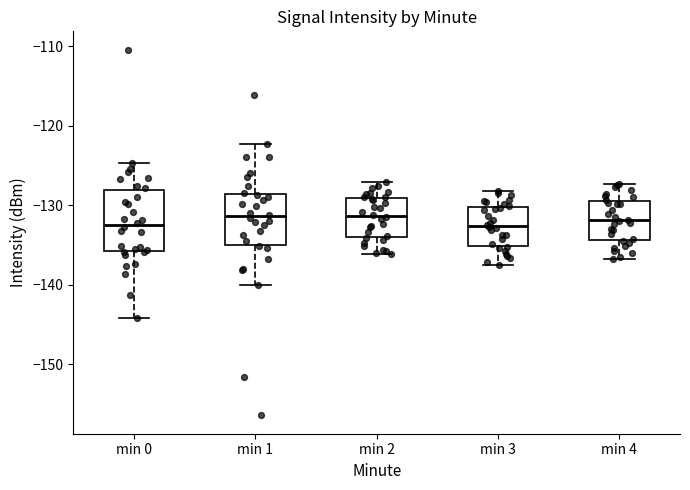

Reading left to right, transcribe this box plot: for each box, give where its median line is, the range the box spans, and where its two whiskers end, as read against the y-axis. The values are not printed on the chart, so give them approximately, as read against the axis.

min 0: median -132, box -136 to -128, whiskers -144 to -125
min 1: median -131, box -135 to -129, whiskers -140 to -122
min 2: median -131, box -134 to -129, whiskers -136 to -127
min 3: median -133, box -135 to -130, whiskers -137 to -128
min 4: median -132, box -134 to -129, whiskers -137 to -127